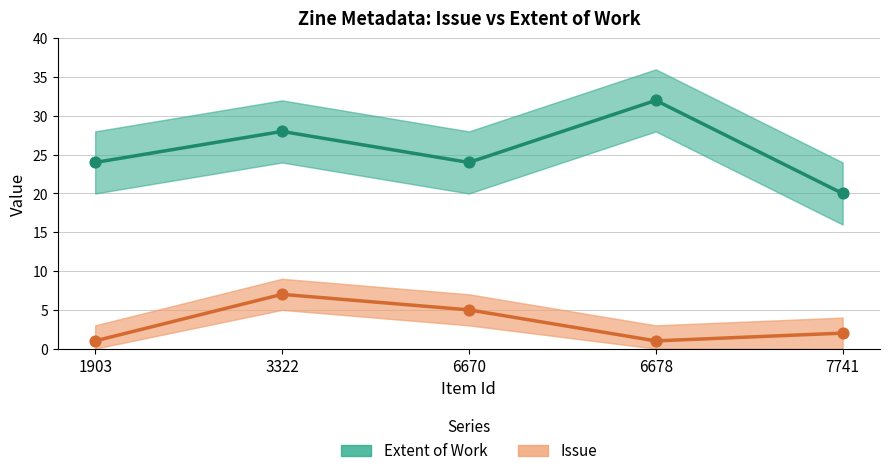

Which series has the largest total across all categories?

Extent of Work